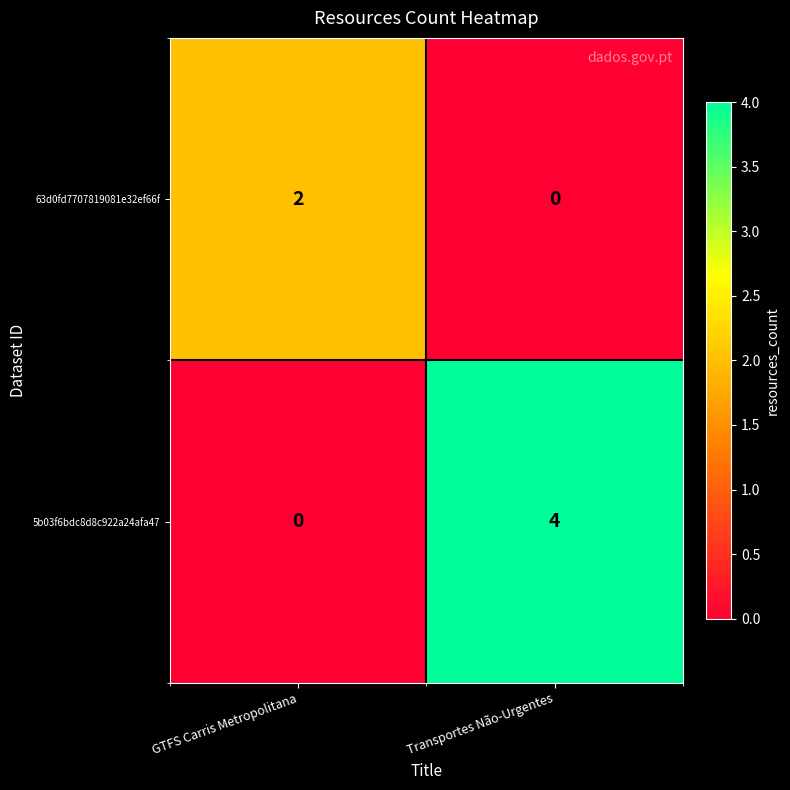

Where is 5b03f6bdc8d8c922a24afa47 nearest to the value 2?

GTFS Carris Metropolitana